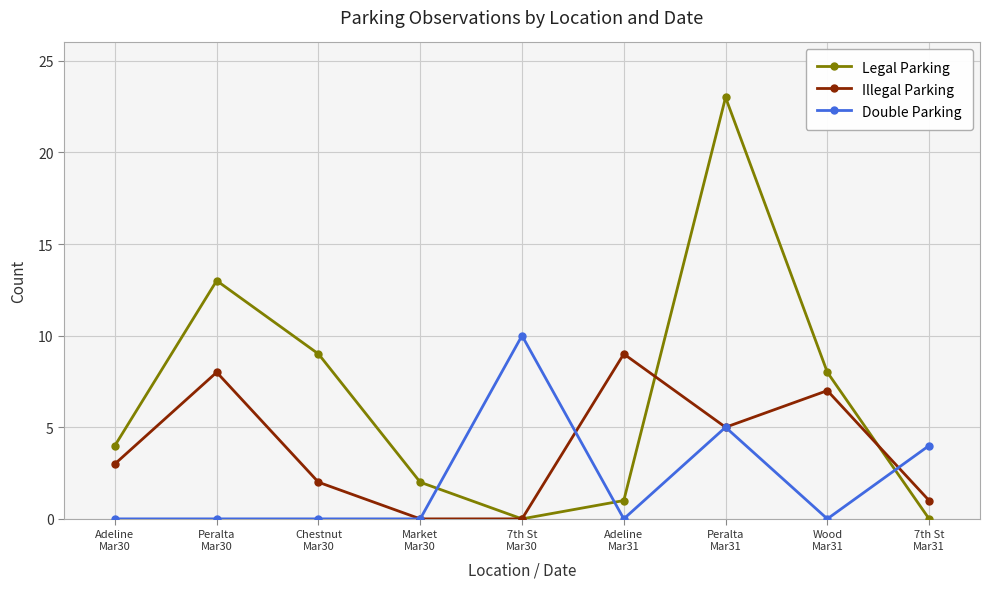

Is it true that Illegal Parking equals -6 at 7th St
Mar30?

False